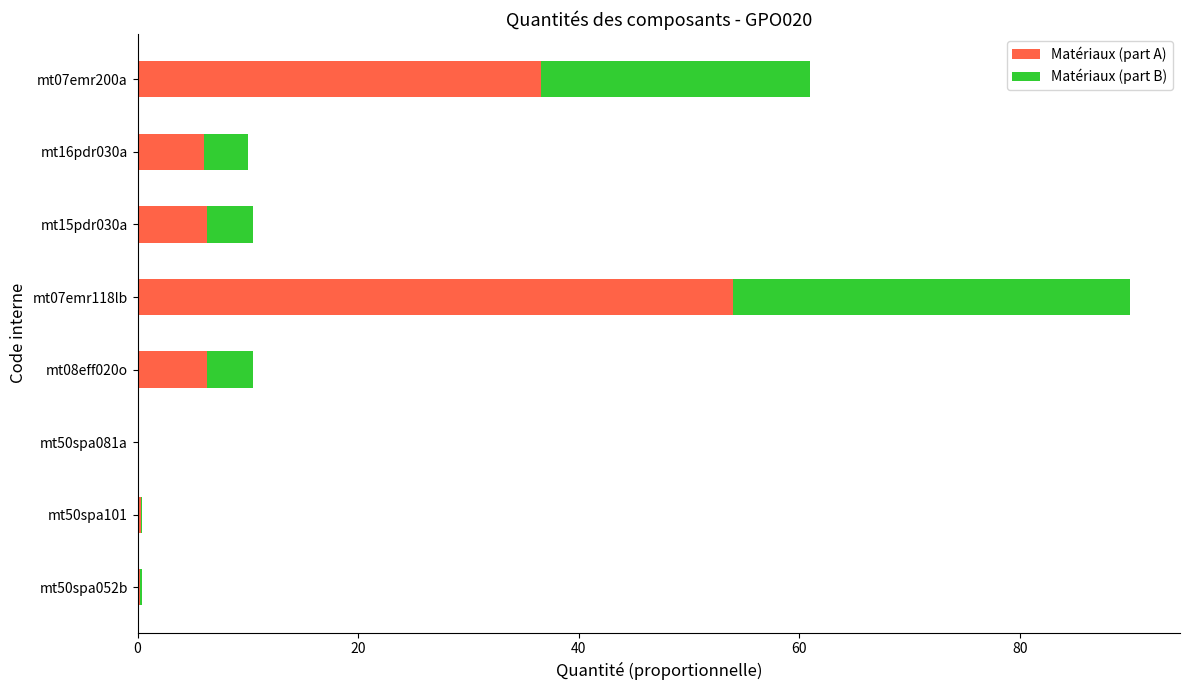

At which category is the sum across all series the highest?

mt07emr118lb